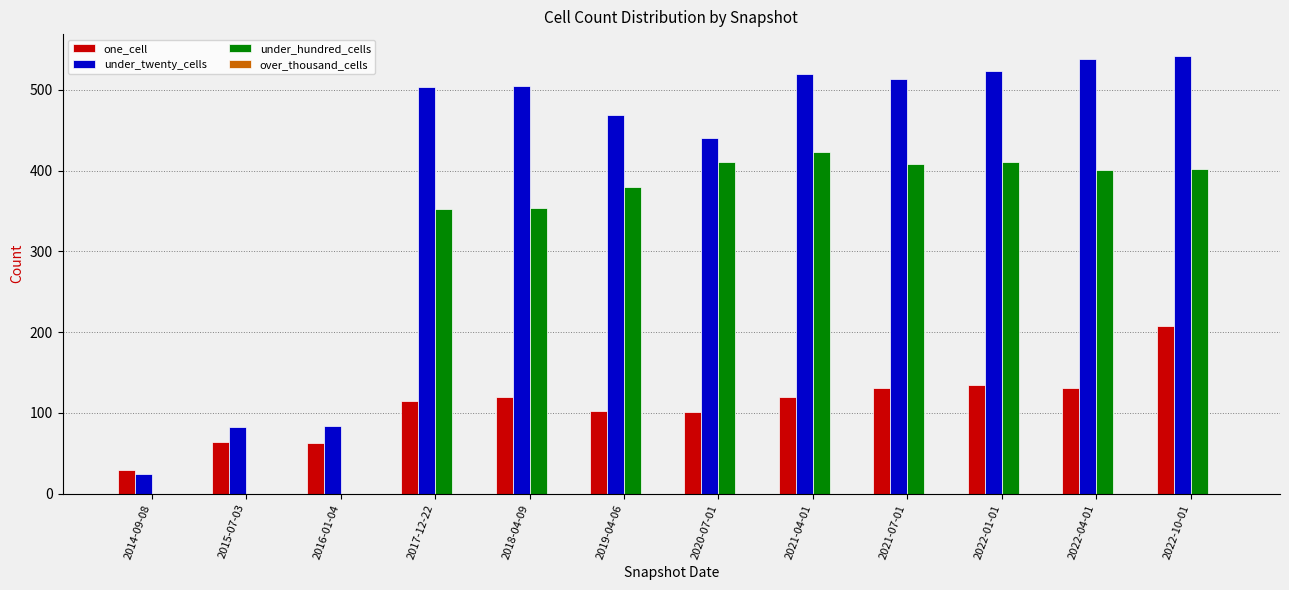

Is it true that under_twenty_cells equals 440 at 2020-07-01?

True